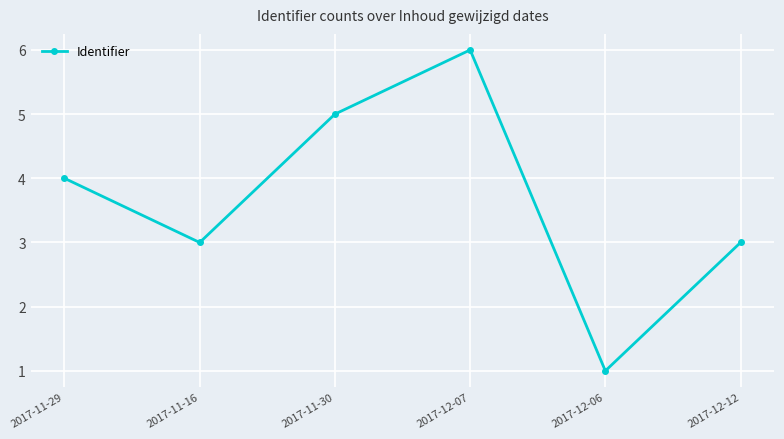

Reading right to left, extract all data points from this chart.

2017-12-12=3	2017-12-06=1	2017-12-07=6	2017-11-30=5	2017-11-16=3	2017-11-29=4